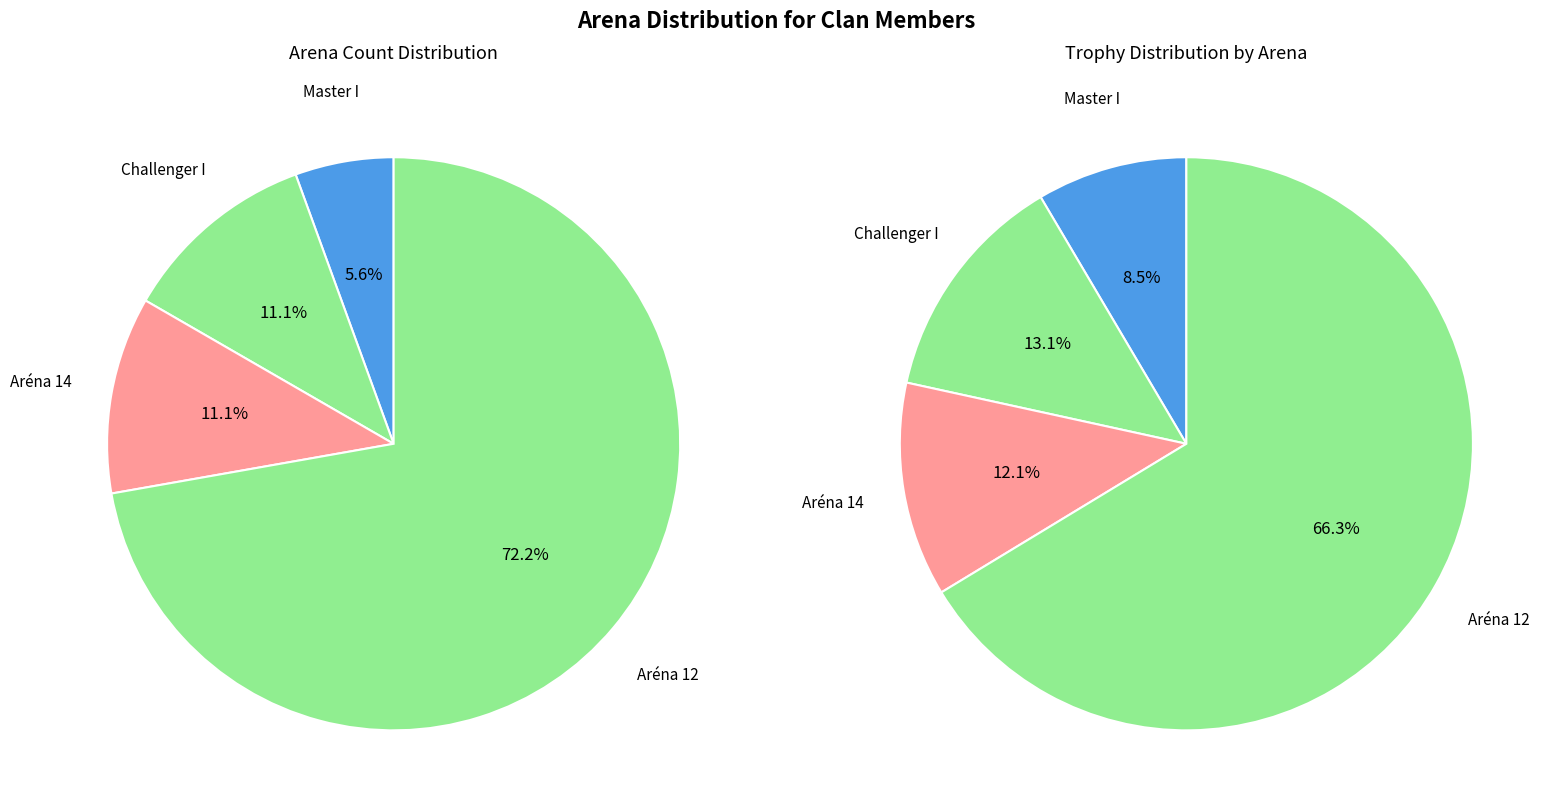

Is the sum of Master I and Aréna 14 greater than half?

No